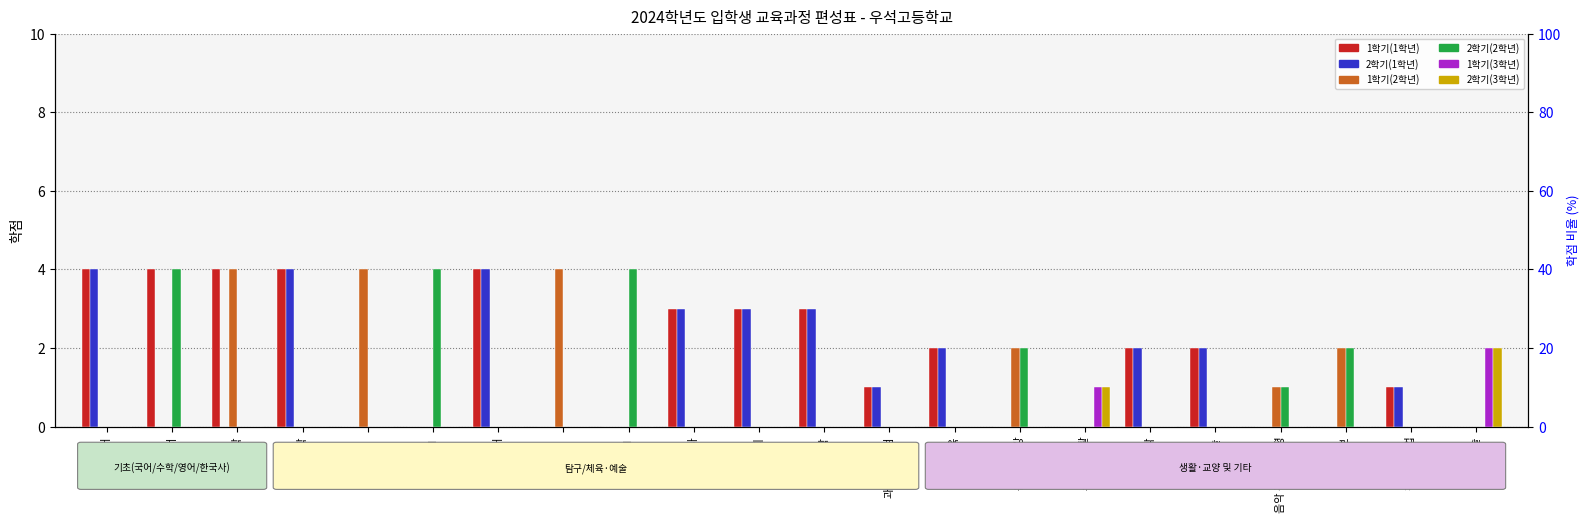

List the series in order of their peak value, lowest first.

1학기(3학년), 2학기(3학년), 1학기(1학년), 2학기(1학년), 1학기(2학년), 2학기(2학년)